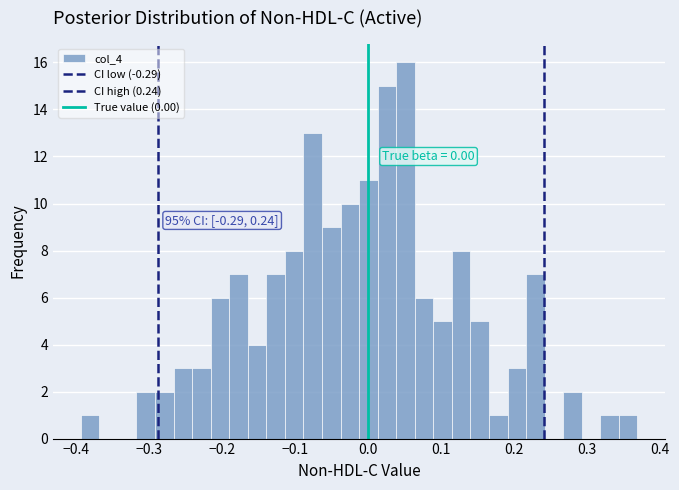

Around what value on the x-axis is the tallest bar? Give the approximate position of its centre, as read against the axis.

0.05